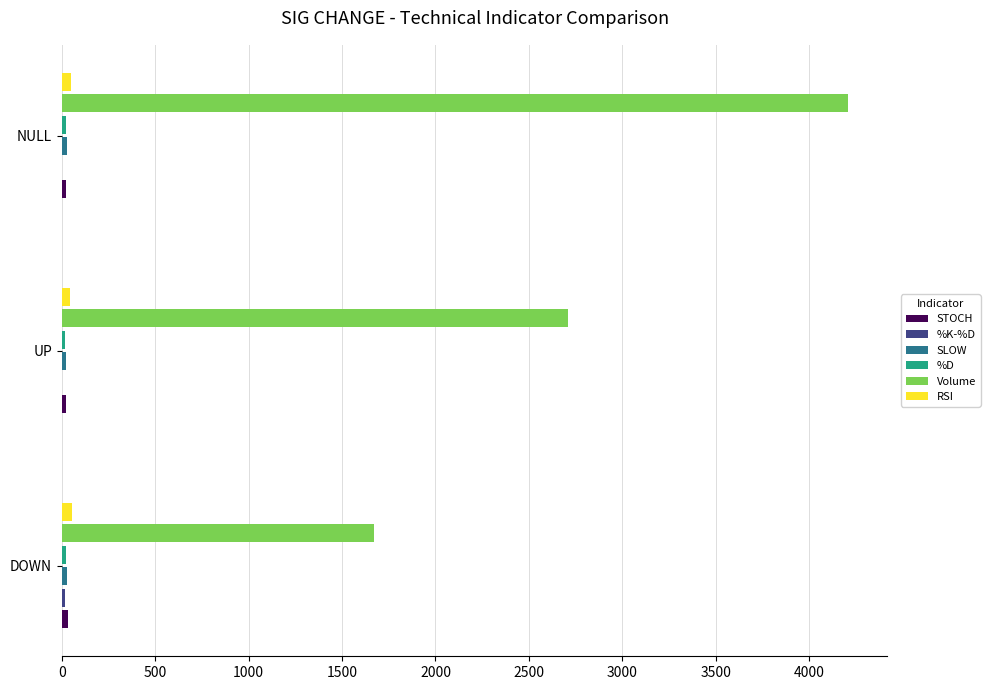

Which series changed the most between DOWN and NULL?

Volume